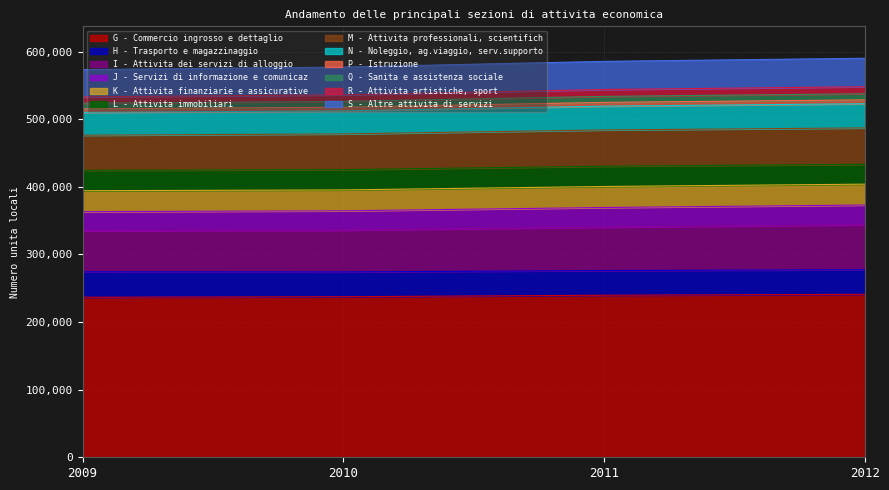

What is the lowest value of the G - Commercio ingrosso e dettaglio series?

236763